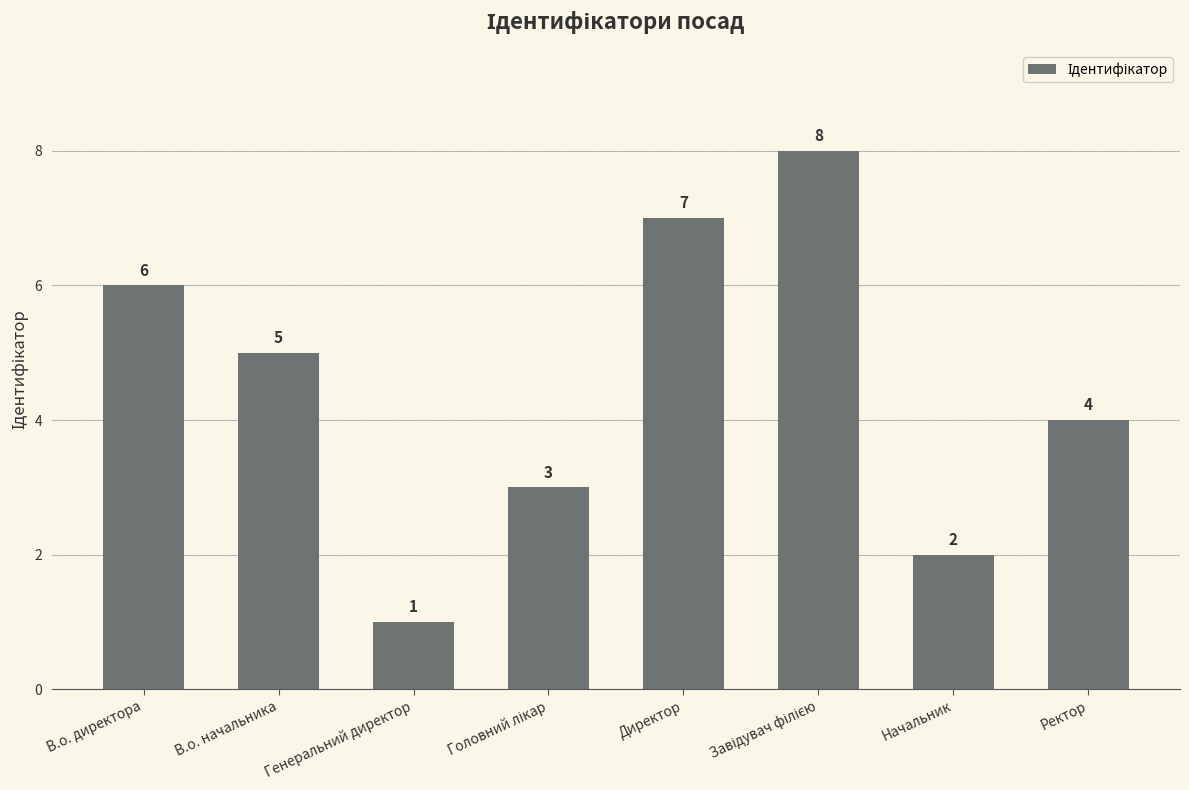

Are the bars horizontal?

No